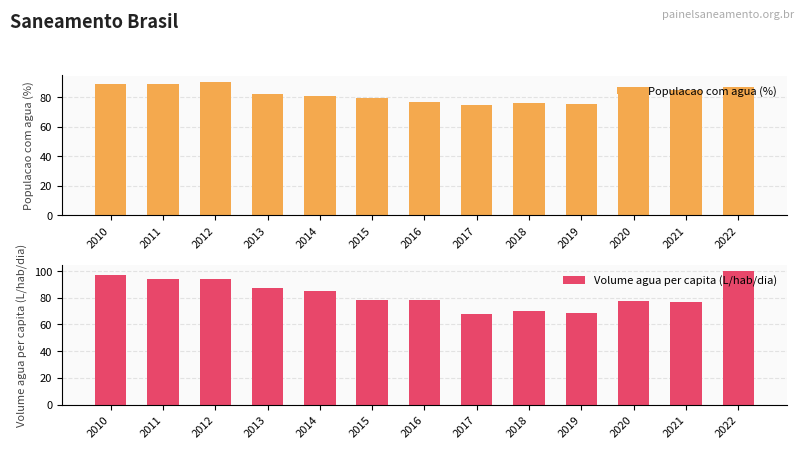

Rank the categories by Populacao com agua (%) value from highest to lowest.

2012, 2010, 2011, 2022, 2020, 2021, 2013, 2014, 2015, 2016, 2018, 2019, 2017